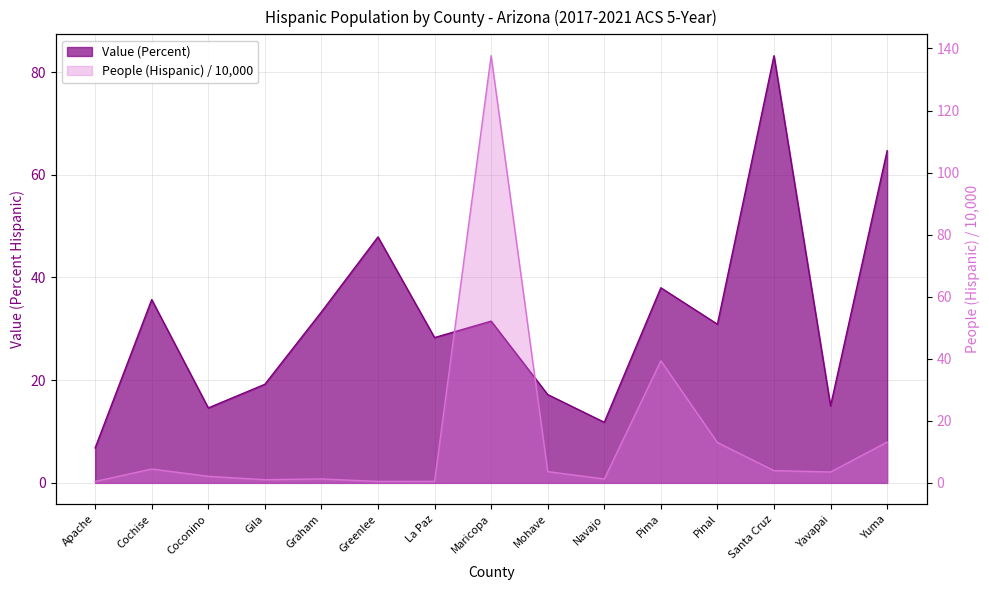

What is the average value of the People (Hispanic) / 10000 series?

15.0